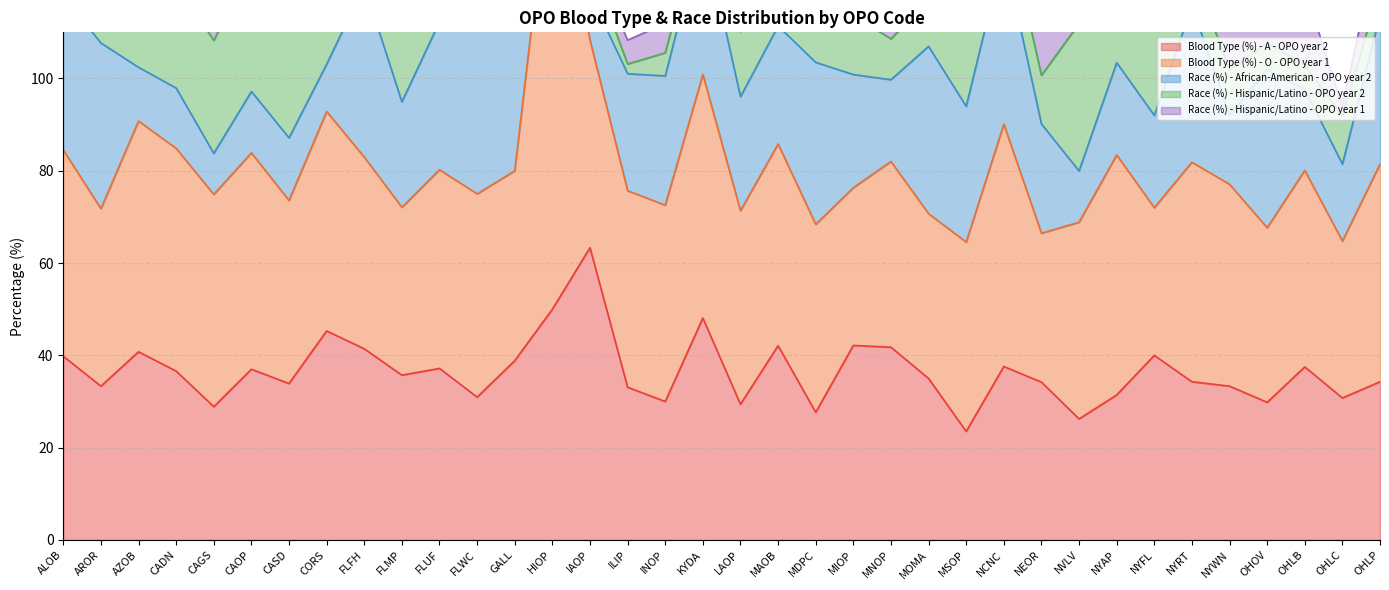

At NYWN, list the series in order from largest to smallest.

Blood Type (%) - O - OPO year 1, Blood Type (%) - A - OPO year 2, Race (%) - Hispanic/Latino - OPO year 1, Race (%) - African-American - OPO year 2, Race (%) - Hispanic/Latino - OPO year 2